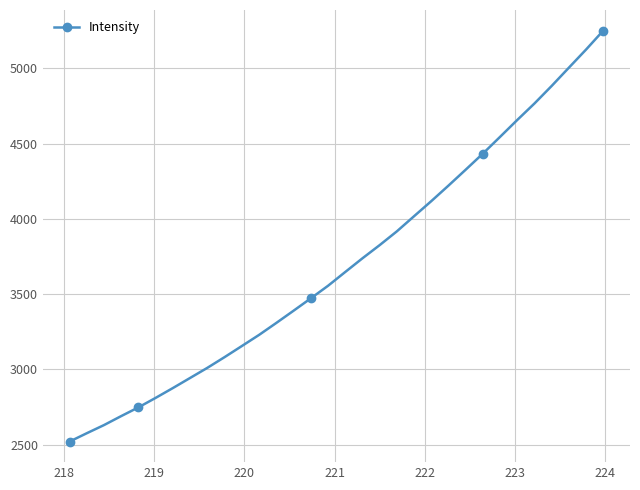

True or false: there are more than 2 points higher than both neighbors.

False